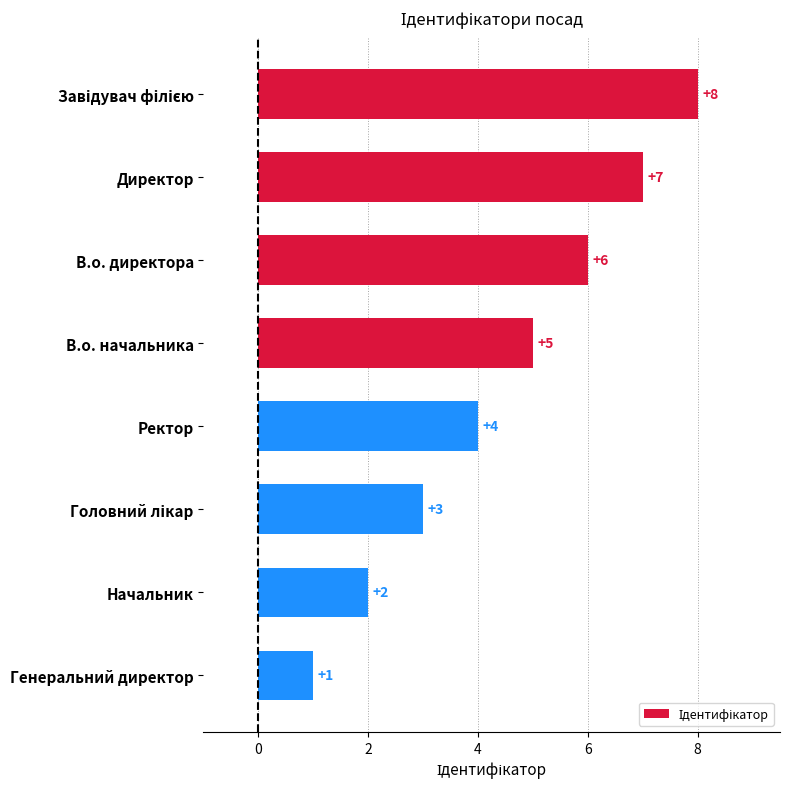

What is the sum of all values?

36